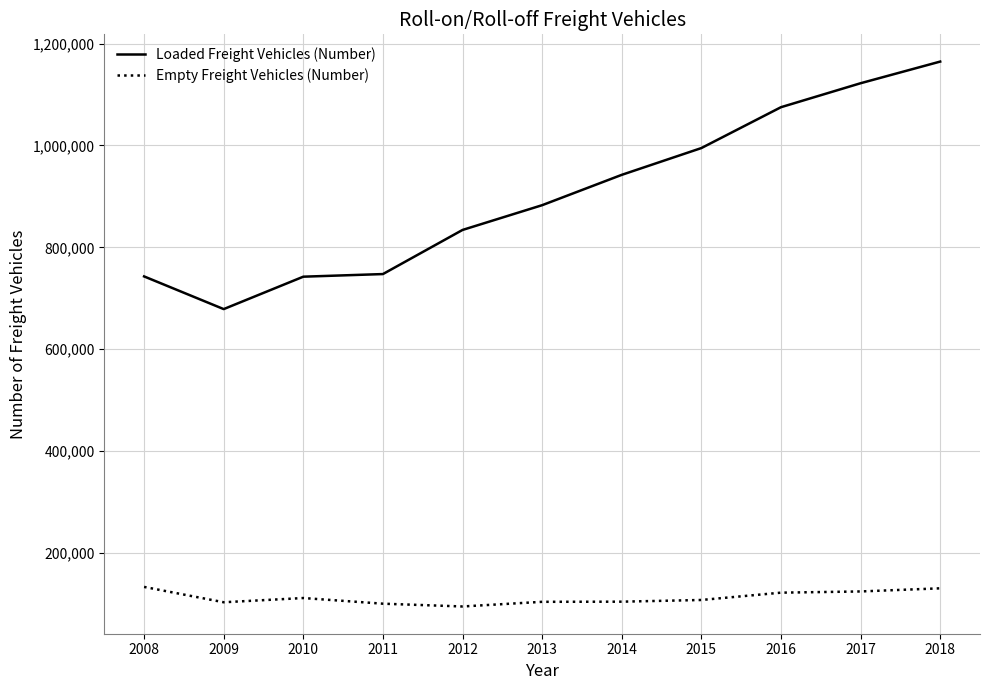

What is the minimum value shown in the chart?

94741